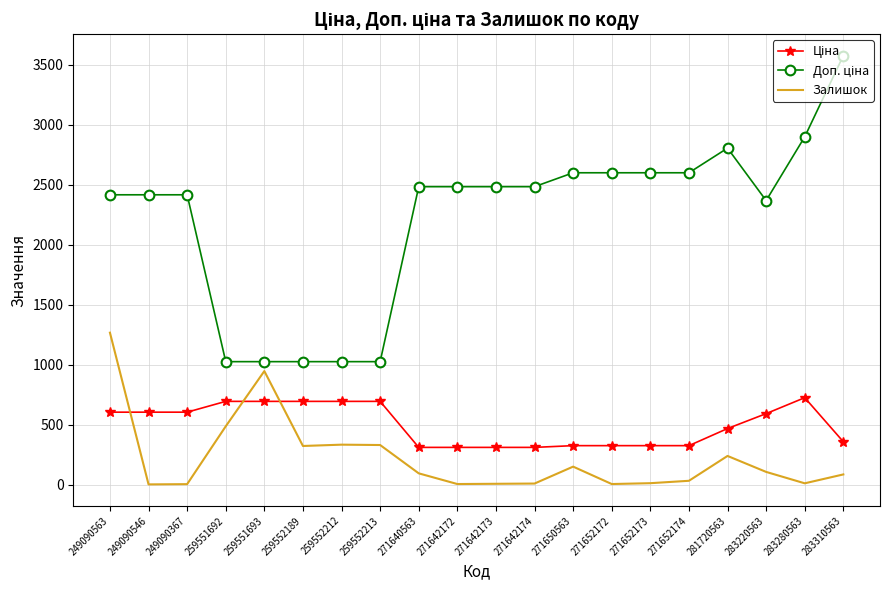

At which label is Залишок closest to 634?

259551692